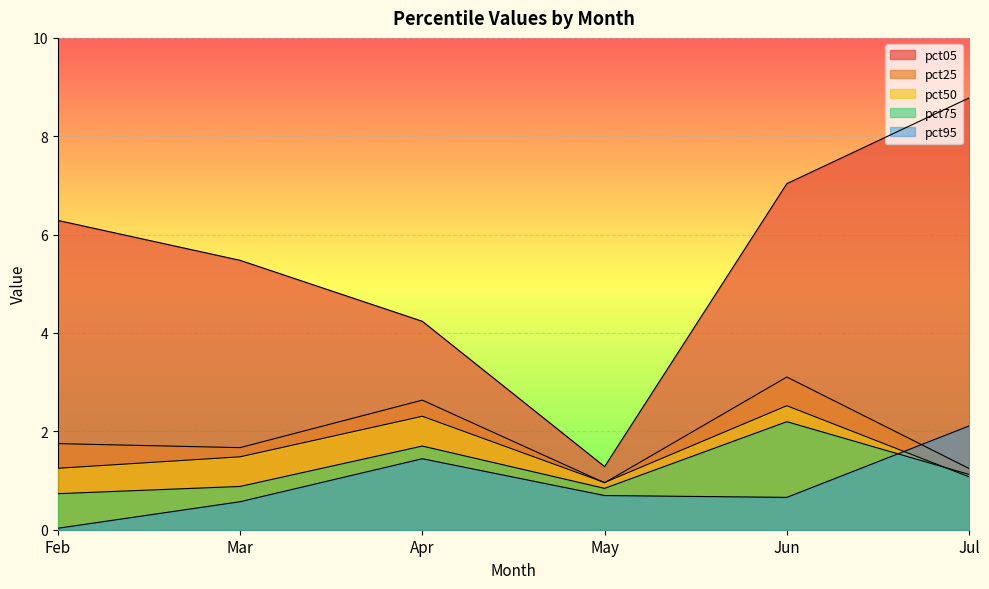

What are all the series names shown in the legend?

pct05, pct25, pct50, pct75, pct95